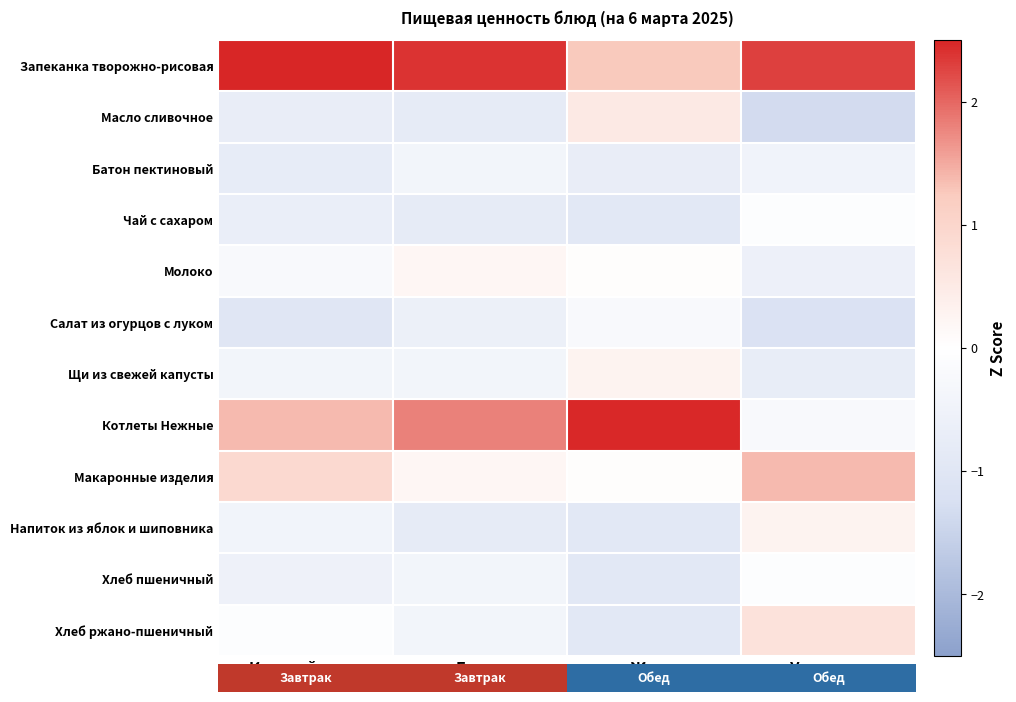

What is the difference between the second highest and second lowest values in the Чай с сахаром series?

0.2